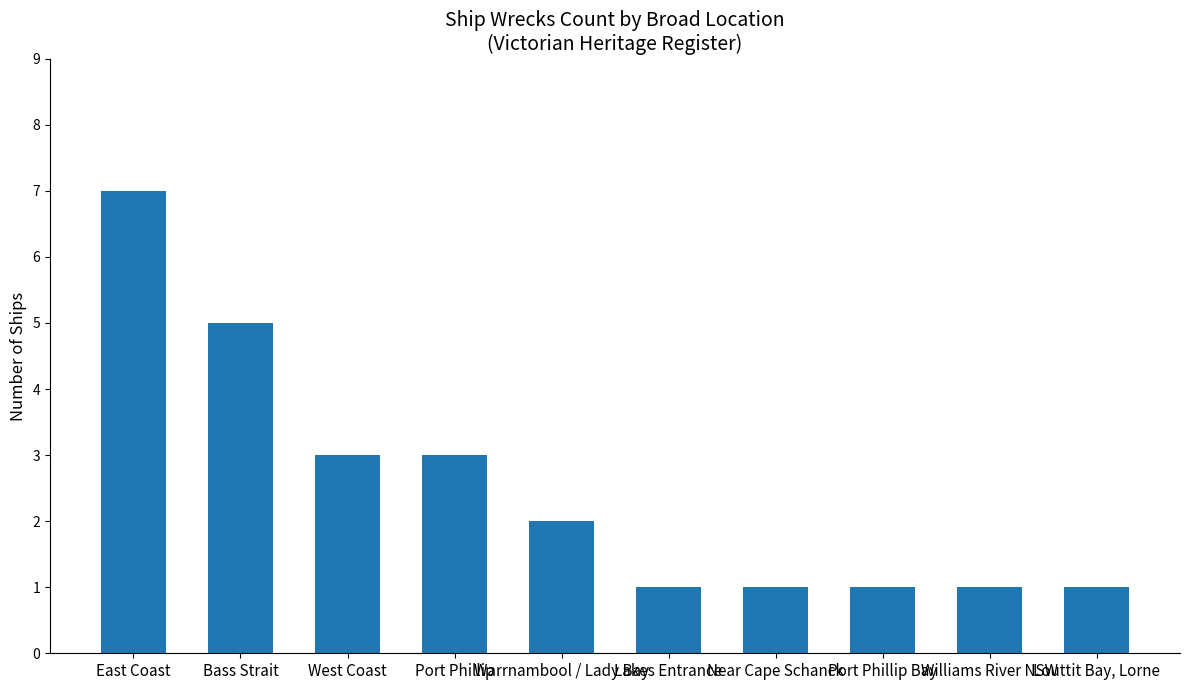

How many bars are there in total?

10